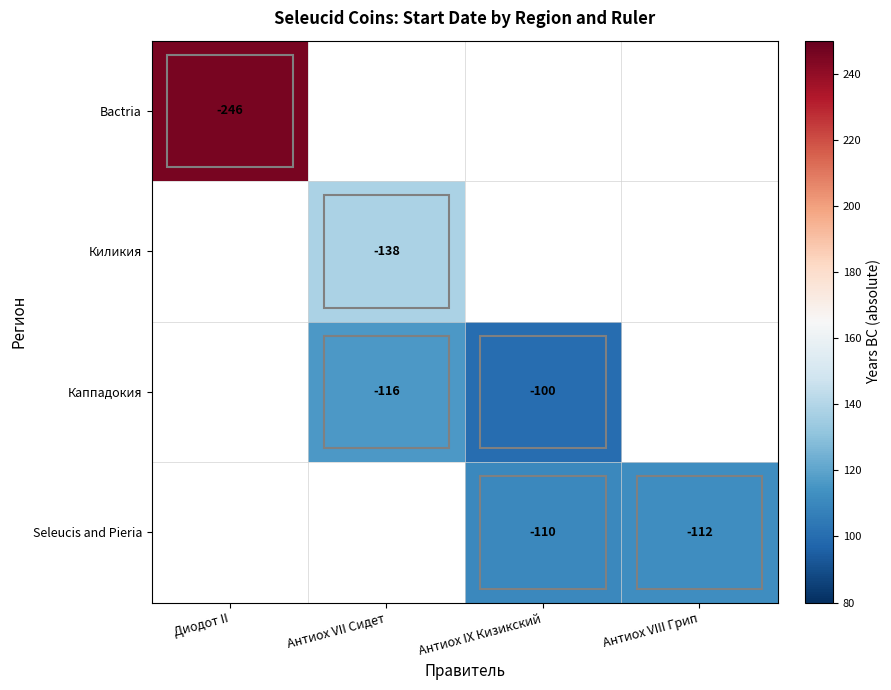

Is it true that Киликия equals -138 at Антиох VII Сидет?

True